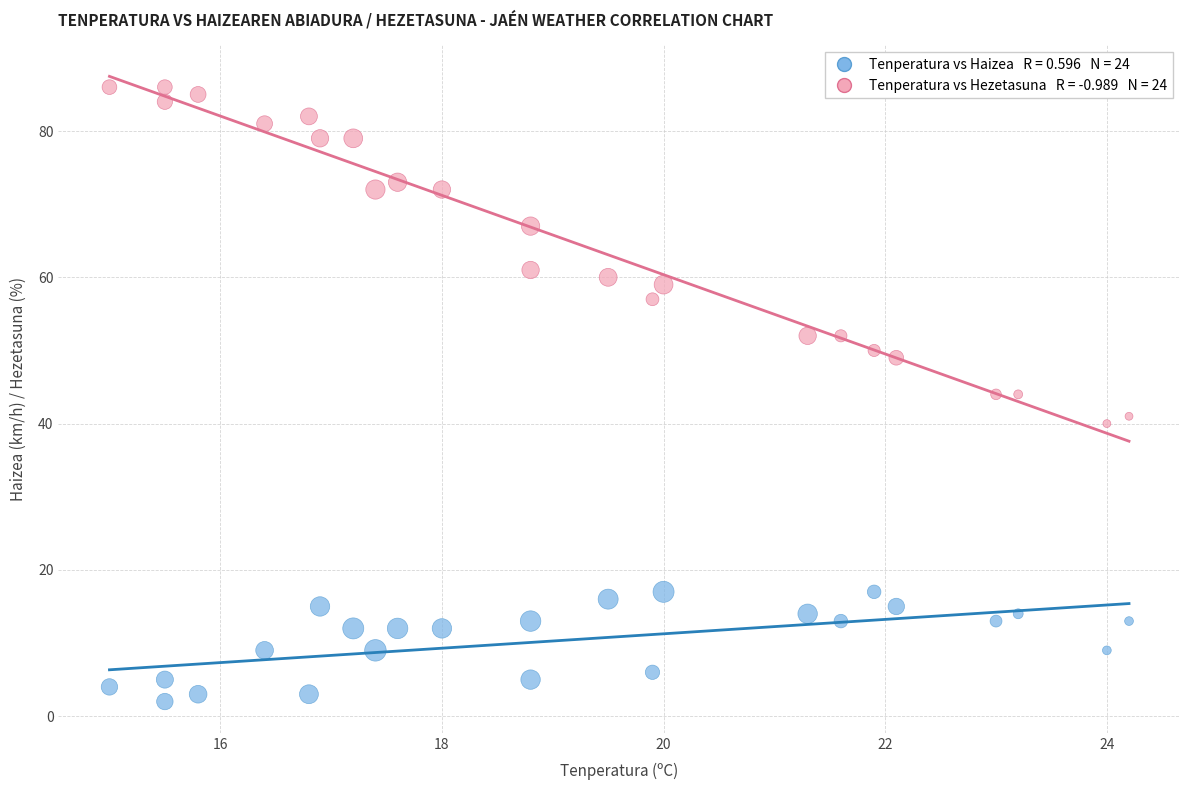

Across all data points, what is the range of Y values (max minus min)?

84